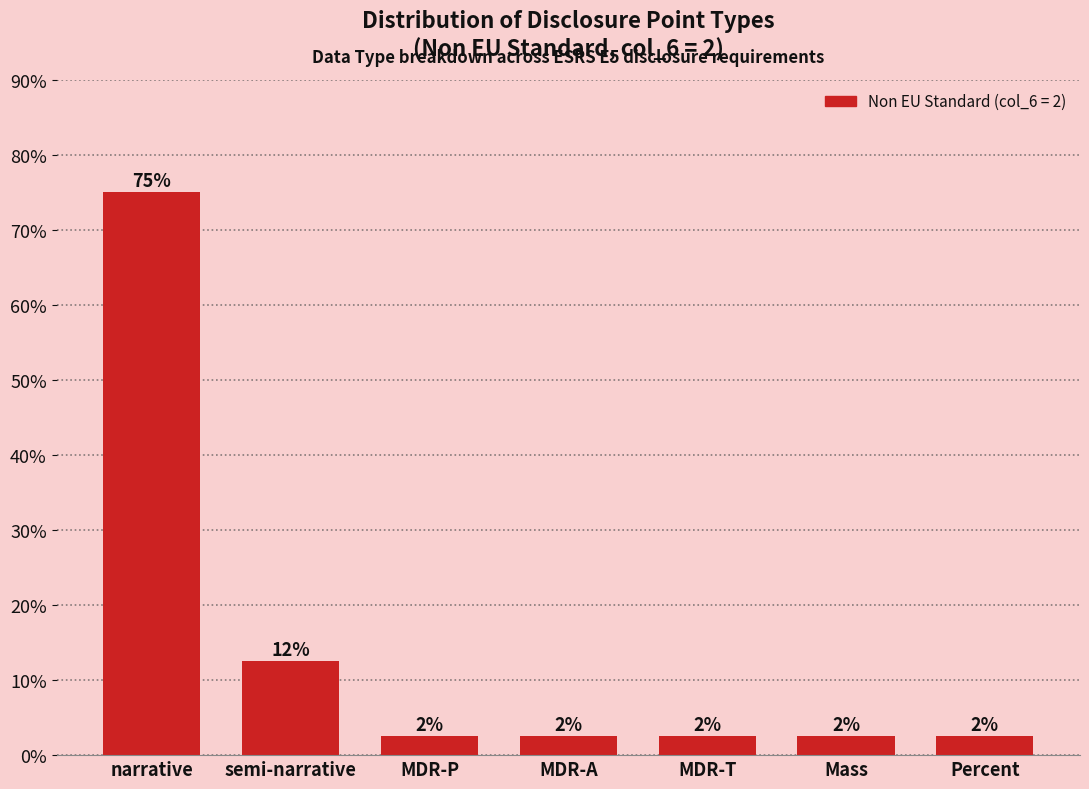

Are the bars horizontal?

No